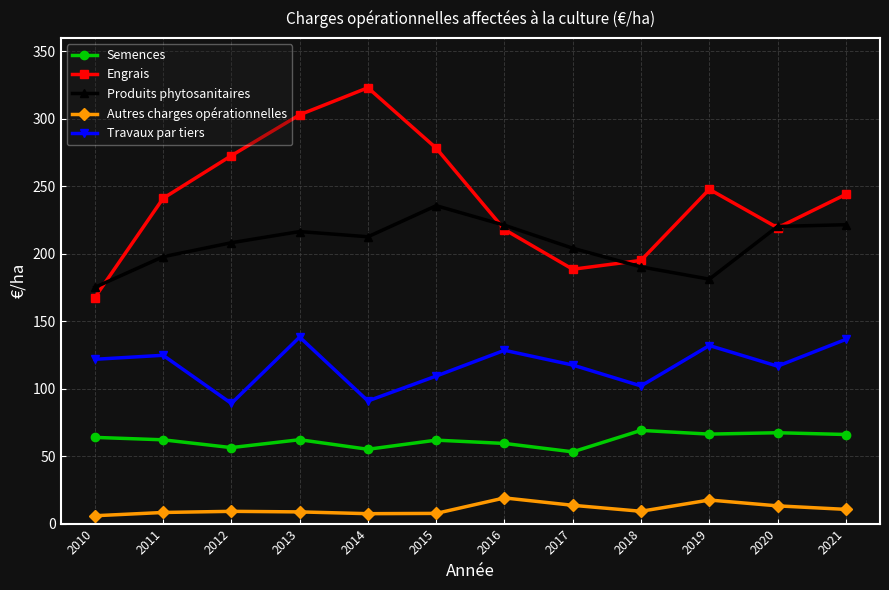

What is the greatest value displayed?

323.1